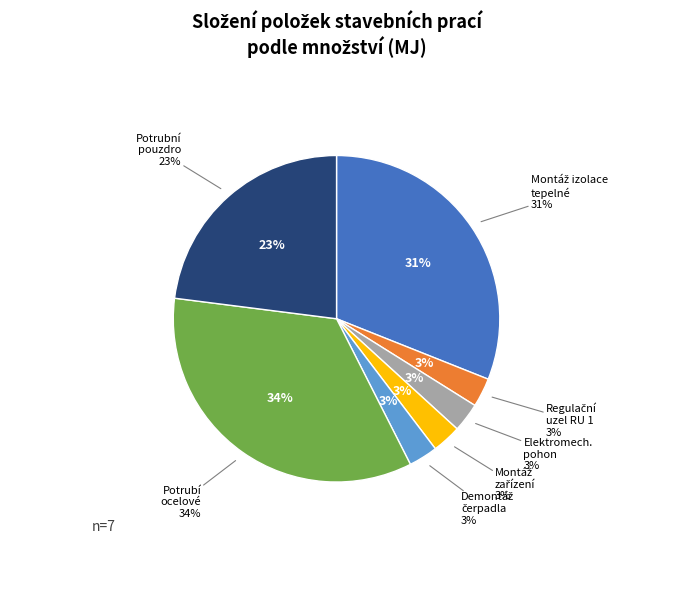

To the nearest percent, what is the combined percentage of Elektromechanický pohon (732-2) and Potrubní pouzdro (713-2)?

26%